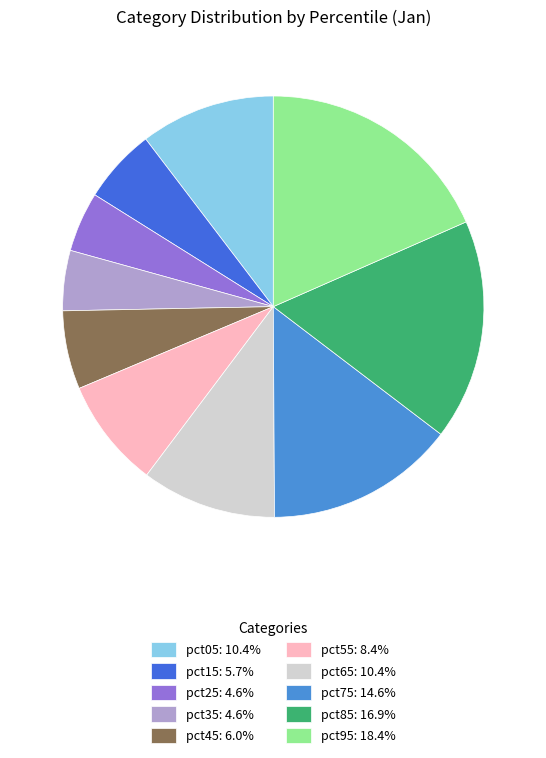

Which slice is the largest?

pct95